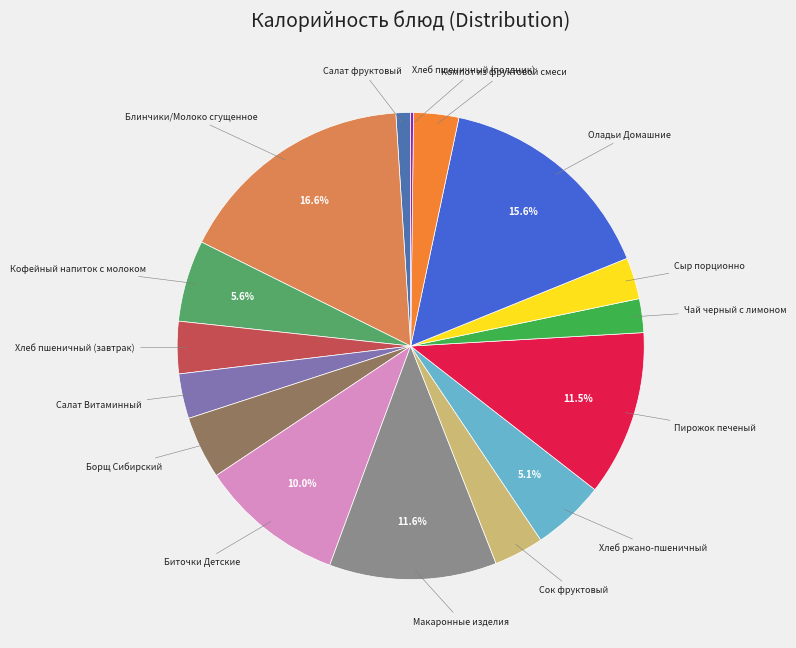

Is there a majority slice in this chart?

No